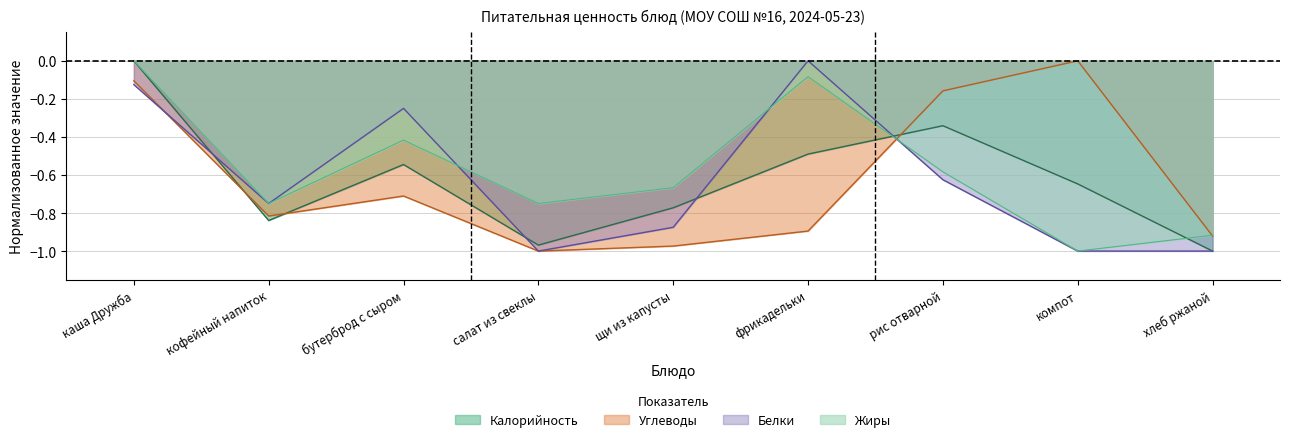

True or false: Калорийность and Белки intersect in this chart.

True